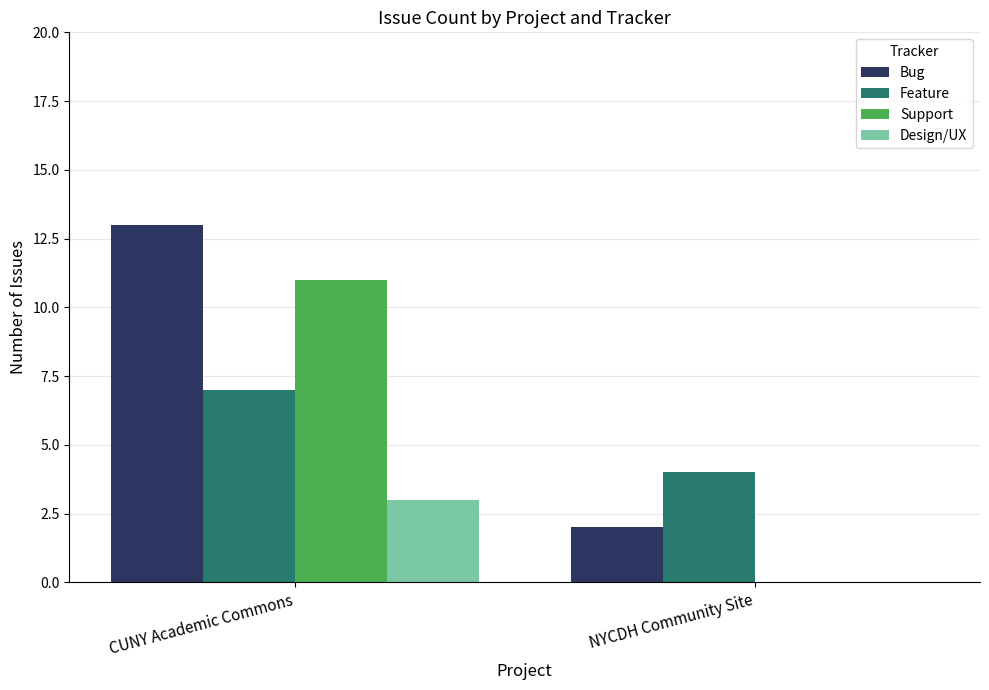

At which category is the sum across all series the highest?

CUNY Academic Commons